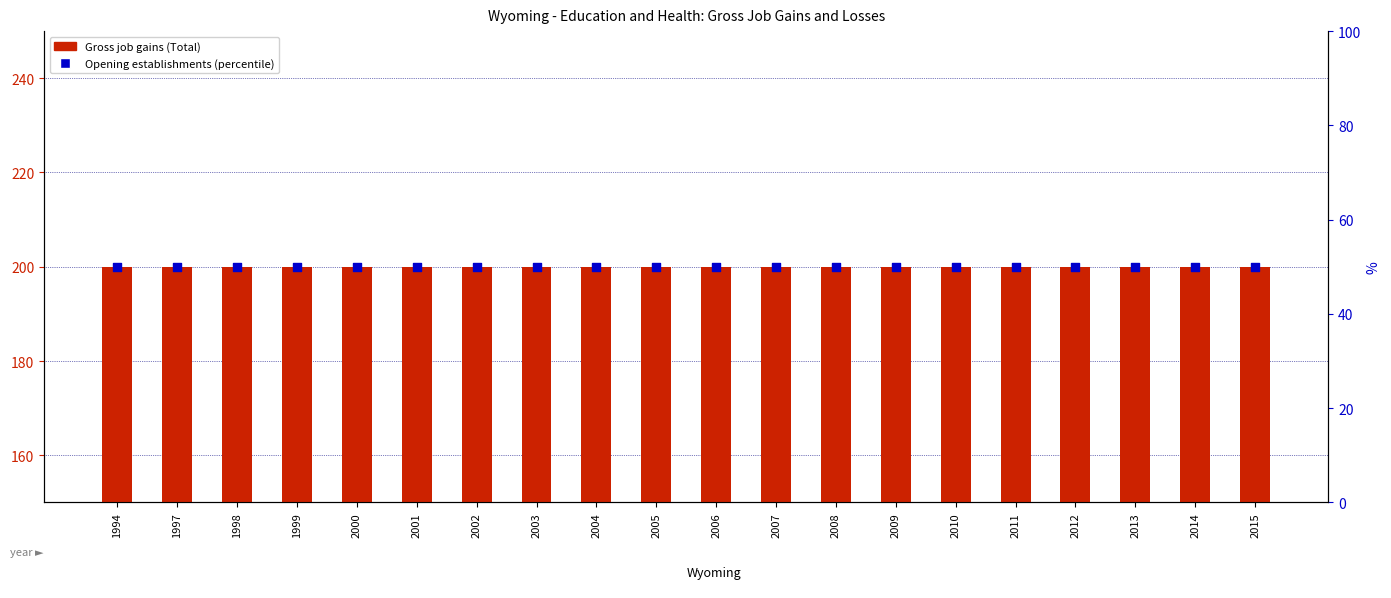

At how many categories does at least one series exceed 169?

20